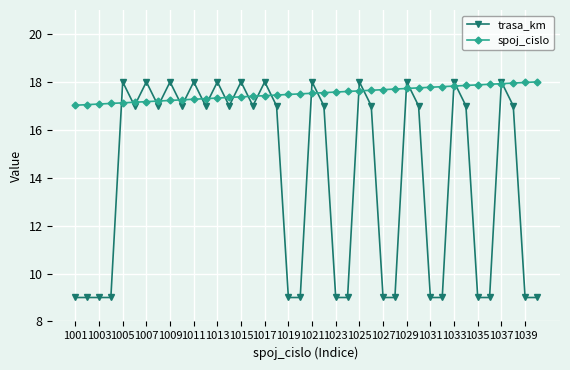

Which series has the largest range (max minus min)?

trasa_km